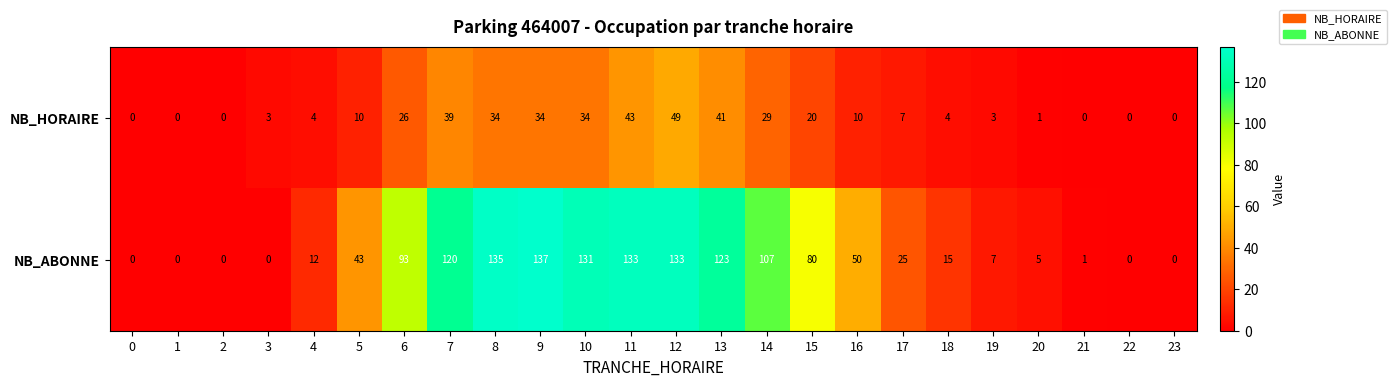

At how many categories does at least one series exceed 86?

9